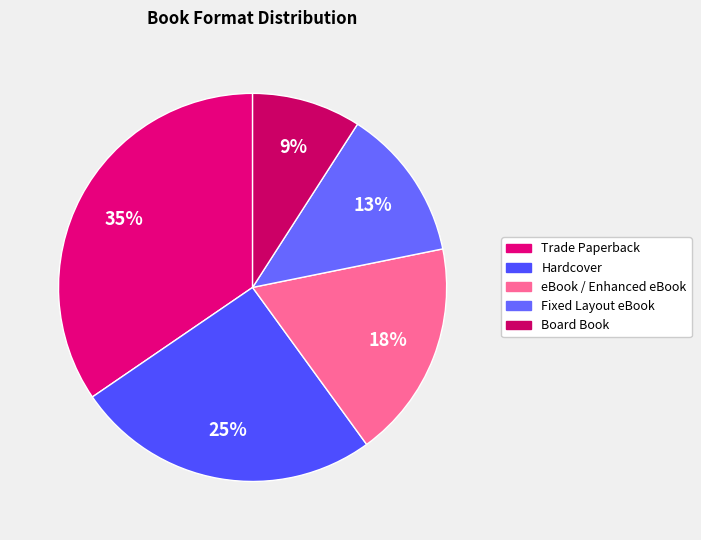

Rank the categories by value from highest to lowest.

Trade Paperback, Hardcover, eBook / Enhanced eBook, Fixed Layout eBook, Board Book